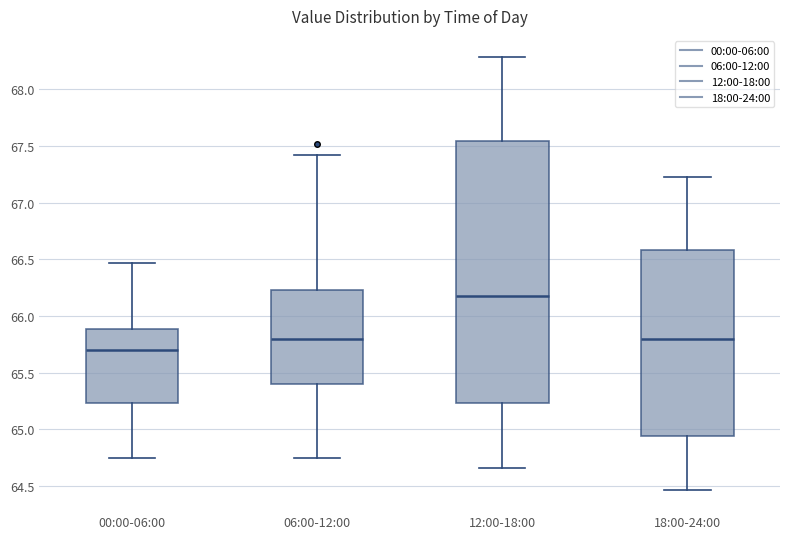

Reading left to right, transcribe this box plot: for each box, give where its median line is, the range the box spans, and where its two whiskers end, as read against the y-axis. The values are not printed on the chart, so give them approximately, as read against the axis.

00:00-06:00: median 65.70, box 65.25 to 65.90, whiskers 64.75 to 66.45
06:00-12:00: median 65.80, box 65.40 to 66.25, whiskers 64.75 to 67.40
12:00-18:00: median 66.20, box 65.25 to 67.55, whiskers 64.65 to 68.30
18:00-24:00: median 65.80, box 64.95 to 66.60, whiskers 64.45 to 67.25